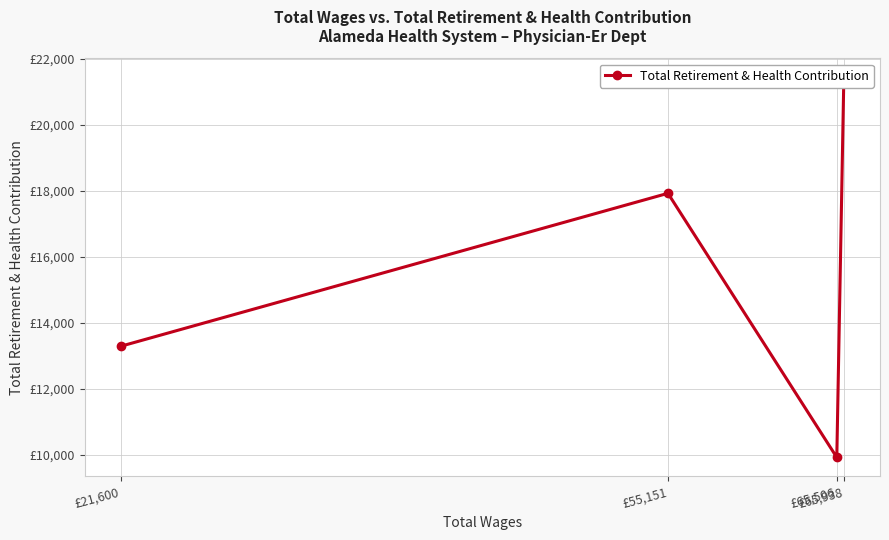

What is the difference between the maximum and second lowest values?

8143